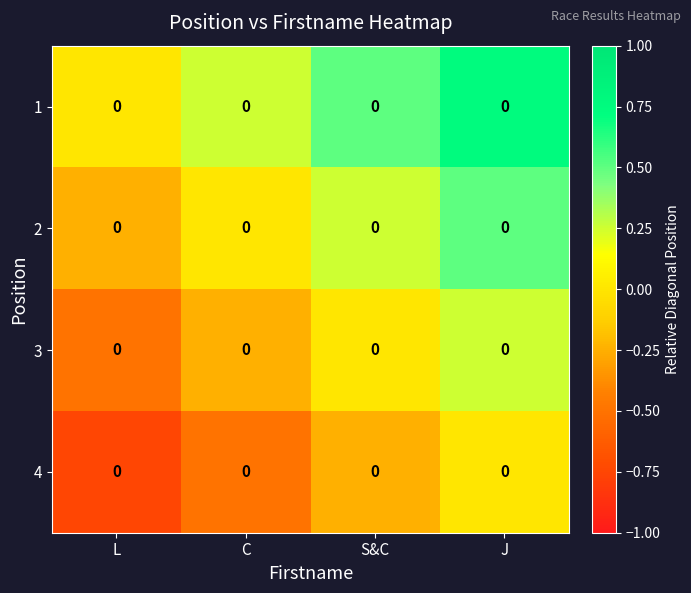

True or false: 2 has a value of 0.3 at C.

False